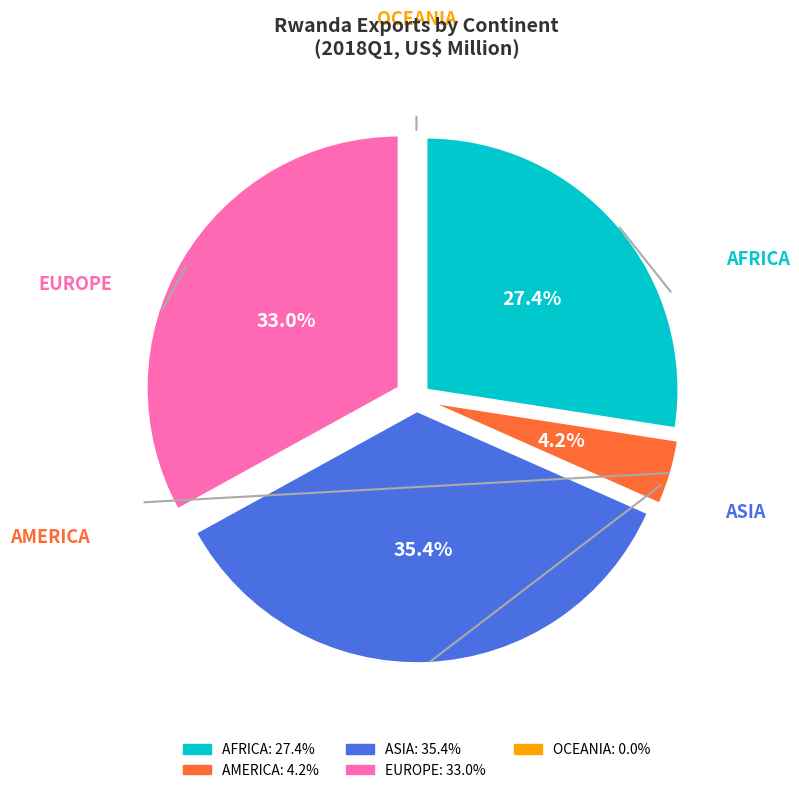

Which slice is the largest?

ASIA